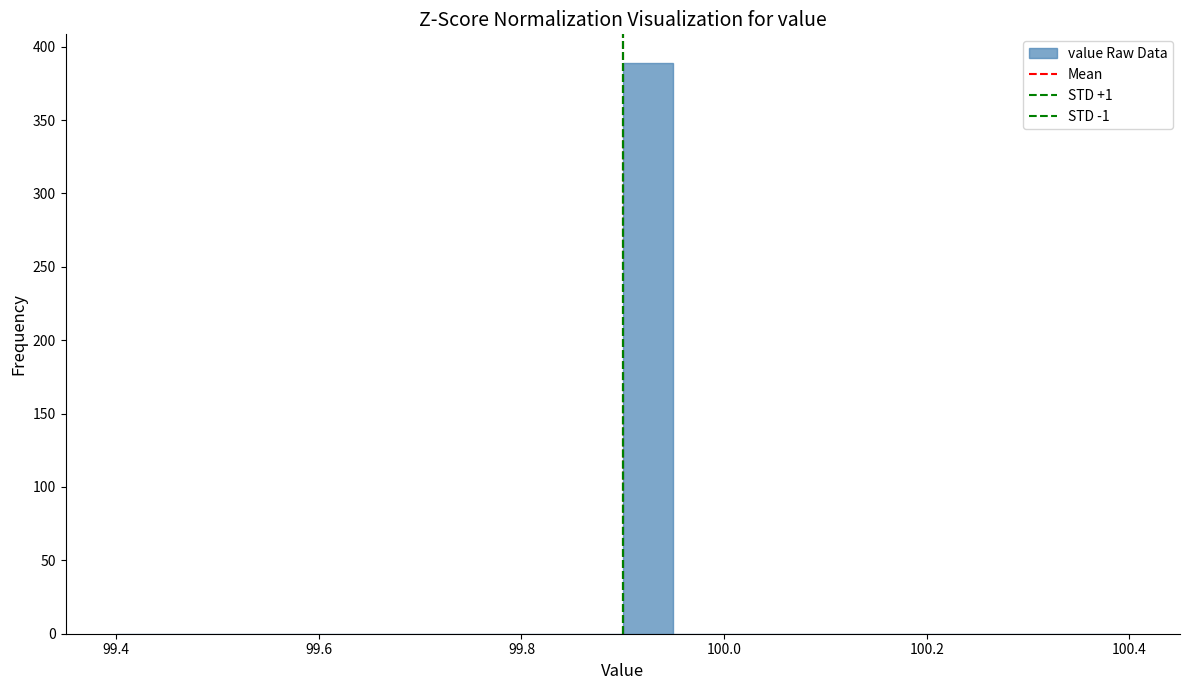

Around what value on the x-axis is the tallest bar? Give the approximate position of its centre, as read against the axis.

99.92